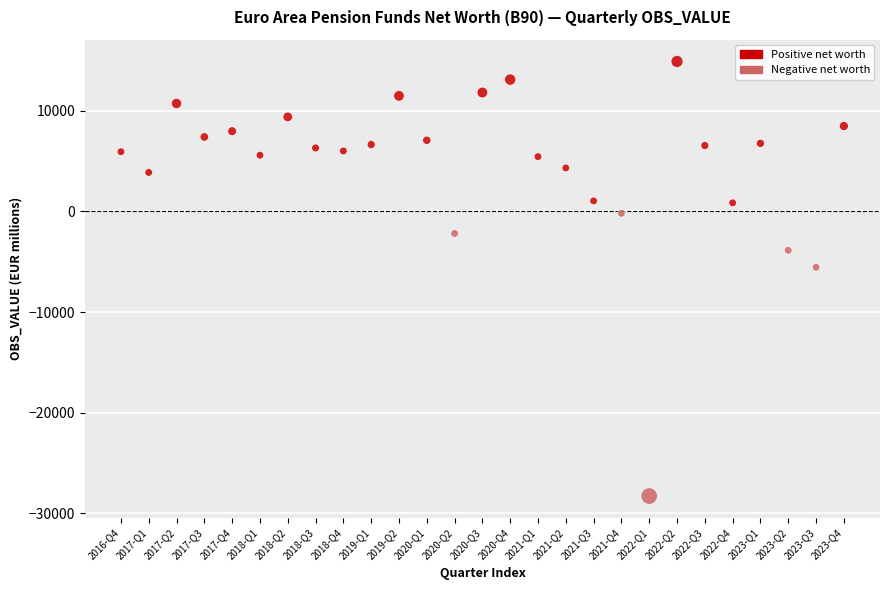

What Y value in the scatter plot is closest to -6685?

-5543.7